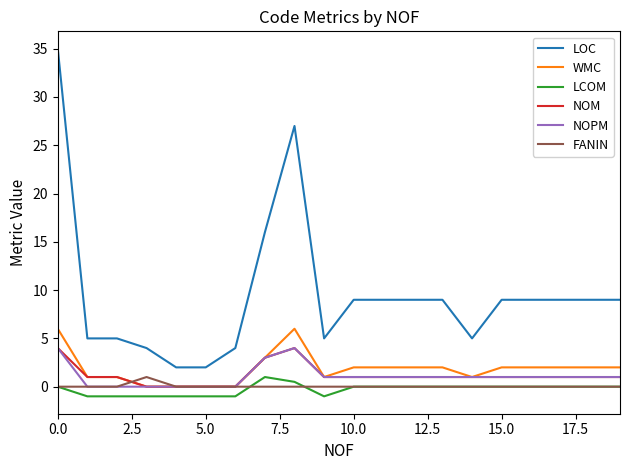

Which series has the largest range (max minus min)?

LOC